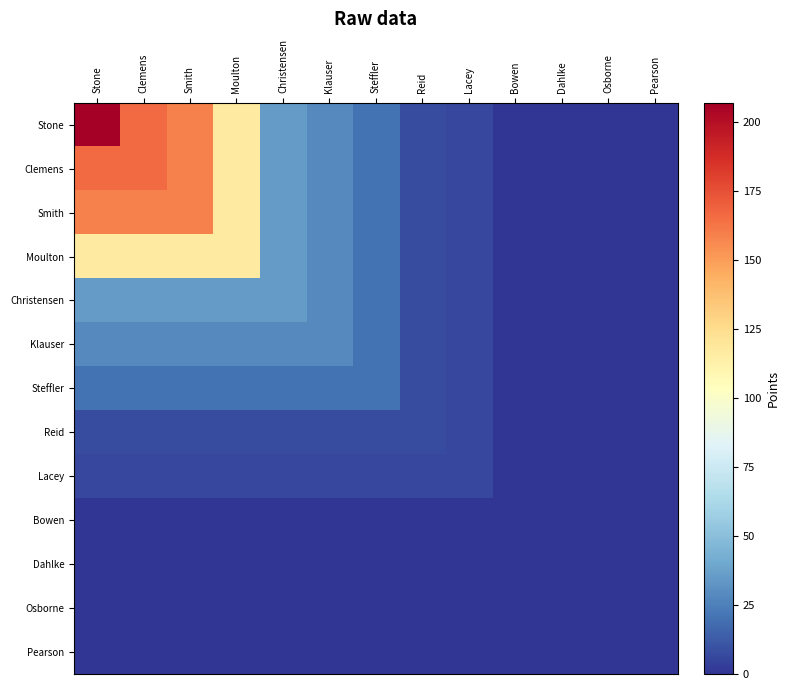

Reading left to right, transcribe all the data shown in this chart.

Stone: Stone=207	Clemens=166	Smith=159	Moulton=117	Christensen=35	Klauser=29	Steffler=21	Reid=8	Lacey=6	Bowen=0	Dahlke=0	Osborne=0	Pearson=0
Clemens: Stone=166	Clemens=166	Smith=159	Moulton=117	Christensen=35	Klauser=29	Steffler=21	Reid=8	Lacey=6	Bowen=0	Dahlke=0	Osborne=0	Pearson=0
Smith: Stone=159	Clemens=159	Smith=159	Moulton=117	Christensen=35	Klauser=29	Steffler=21	Reid=8	Lacey=6	Bowen=0	Dahlke=0	Osborne=0	Pearson=0
Moulton: Stone=117	Clemens=117	Smith=117	Moulton=117	Christensen=35	Klauser=29	Steffler=21	Reid=8	Lacey=6	Bowen=0	Dahlke=0	Osborne=0	Pearson=0
Christensen: Stone=35	Clemens=35	Smith=35	Moulton=35	Christensen=35	Klauser=29	Steffler=21	Reid=8	Lacey=6	Bowen=0	Dahlke=0	Osborne=0	Pearson=0
Klauser: Stone=29	Clemens=29	Smith=29	Moulton=29	Christensen=29	Klauser=29	Steffler=21	Reid=8	Lacey=6	Bowen=0	Dahlke=0	Osborne=0	Pearson=0
Steffler: Stone=21	Clemens=21	Smith=21	Moulton=21	Christensen=21	Klauser=21	Steffler=21	Reid=8	Lacey=6	Bowen=0	Dahlke=0	Osborne=0	Pearson=0
Reid: Stone=8	Clemens=8	Smith=8	Moulton=8	Christensen=8	Klauser=8	Steffler=8	Reid=8	Lacey=6	Bowen=0	Dahlke=0	Osborne=0	Pearson=0
Lacey: Stone=6	Clemens=6	Smith=6	Moulton=6	Christensen=6	Klauser=6	Steffler=6	Reid=6	Lacey=6	Bowen=0	Dahlke=0	Osborne=0	Pearson=0
Bowen: Stone=0	Clemens=0	Smith=0	Moulton=0	Christensen=0	Klauser=0	Steffler=0	Reid=0	Lacey=0	Bowen=0	Dahlke=0	Osborne=0	Pearson=0
Dahlke: Stone=0	Clemens=0	Smith=0	Moulton=0	Christensen=0	Klauser=0	Steffler=0	Reid=0	Lacey=0	Bowen=0	Dahlke=0	Osborne=0	Pearson=0
Osborne: Stone=0	Clemens=0	Smith=0	Moulton=0	Christensen=0	Klauser=0	Steffler=0	Reid=0	Lacey=0	Bowen=0	Dahlke=0	Osborne=0	Pearson=0
Pearson: Stone=0	Clemens=0	Smith=0	Moulton=0	Christensen=0	Klauser=0	Steffler=0	Reid=0	Lacey=0	Bowen=0	Dahlke=0	Osborne=0	Pearson=0